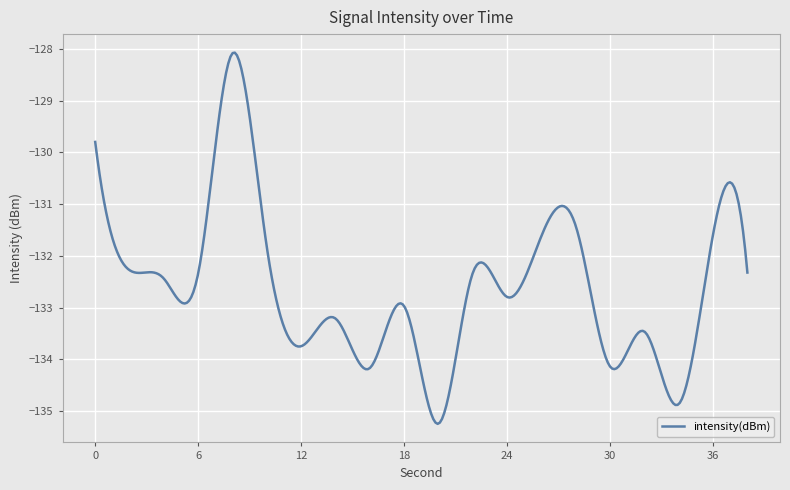

What is the smallest value displayed?

-135.2